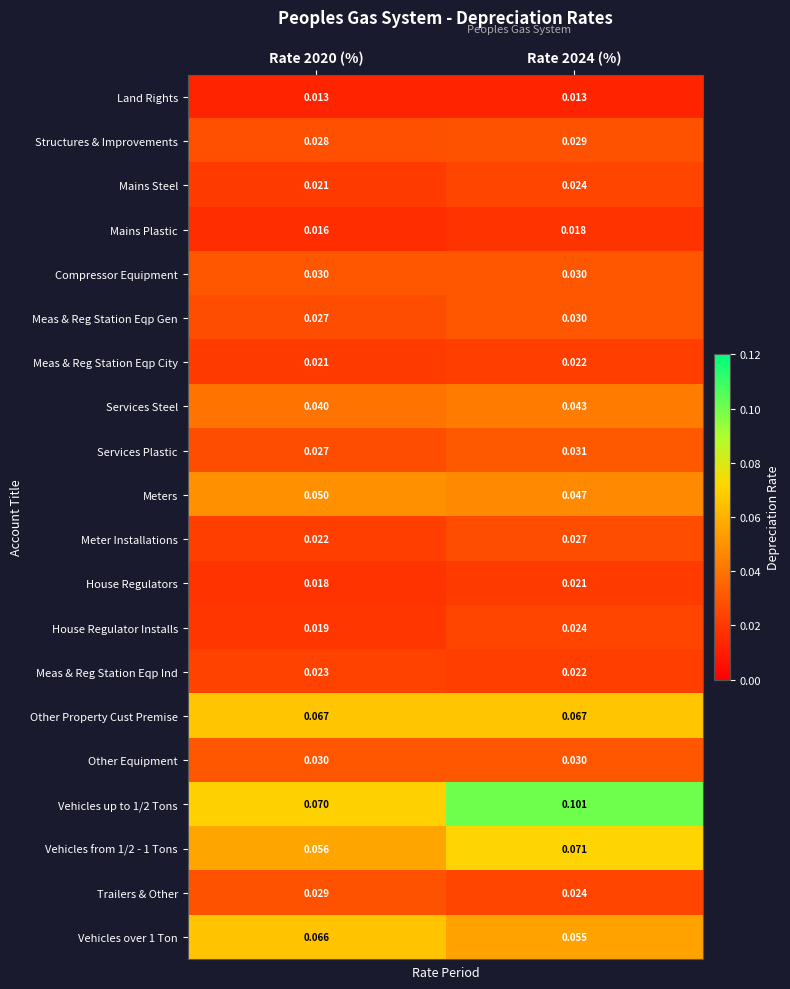

Reading left to right, list all the values displayed in this chart.

Land Rights: Rate 2020 (%)=0.0	Rate 2024 (%)=0.0
Structures & Improvements: Rate 2020 (%)=0.0	Rate 2024 (%)=0.0
Mains Steel: Rate 2020 (%)=0.0	Rate 2024 (%)=0.0
Mains Plastic: Rate 2020 (%)=0.0	Rate 2024 (%)=0.0
Compressor Equipment: Rate 2020 (%)=0.0	Rate 2024 (%)=0.0
Meas & Reg Station Eqp Gen: Rate 2020 (%)=0.0	Rate 2024 (%)=0.0
Meas & Reg Station Eqp City: Rate 2020 (%)=0.0	Rate 2024 (%)=0.0
Services Steel: Rate 2020 (%)=0.0	Rate 2024 (%)=0.0
Services Plastic: Rate 2020 (%)=0.0	Rate 2024 (%)=0.0
Meters: Rate 2020 (%)=0.1	Rate 2024 (%)=0.0
Meter Installations: Rate 2020 (%)=0.0	Rate 2024 (%)=0.0
House Regulators: Rate 2020 (%)=0.0	Rate 2024 (%)=0.0
House Regulator Installs: Rate 2020 (%)=0.0	Rate 2024 (%)=0.0
Meas & Reg Station Eqp Ind: Rate 2020 (%)=0.0	Rate 2024 (%)=0.0
Other Property Cust Premise: Rate 2020 (%)=0.1	Rate 2024 (%)=0.1
Other Equipment: Rate 2020 (%)=0.0	Rate 2024 (%)=0.0
Vehicles up to 1/2 Tons: Rate 2020 (%)=0.1	Rate 2024 (%)=0.1
Vehicles from 1/2 - 1 Tons: Rate 2020 (%)=0.1	Rate 2024 (%)=0.1
Trailers & Other: Rate 2020 (%)=0.0	Rate 2024 (%)=0.0
Vehicles over 1 Ton: Rate 2020 (%)=0.1	Rate 2024 (%)=0.1